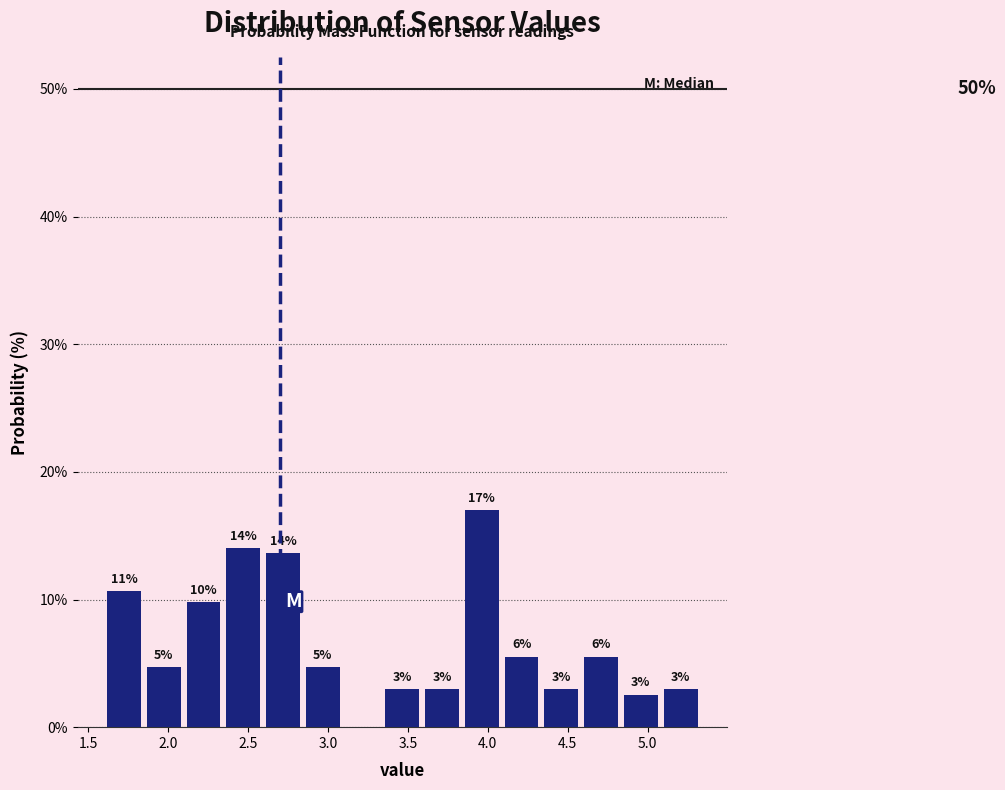

Which range on the x-axis has the tallest bar?

3.85 to 4.10